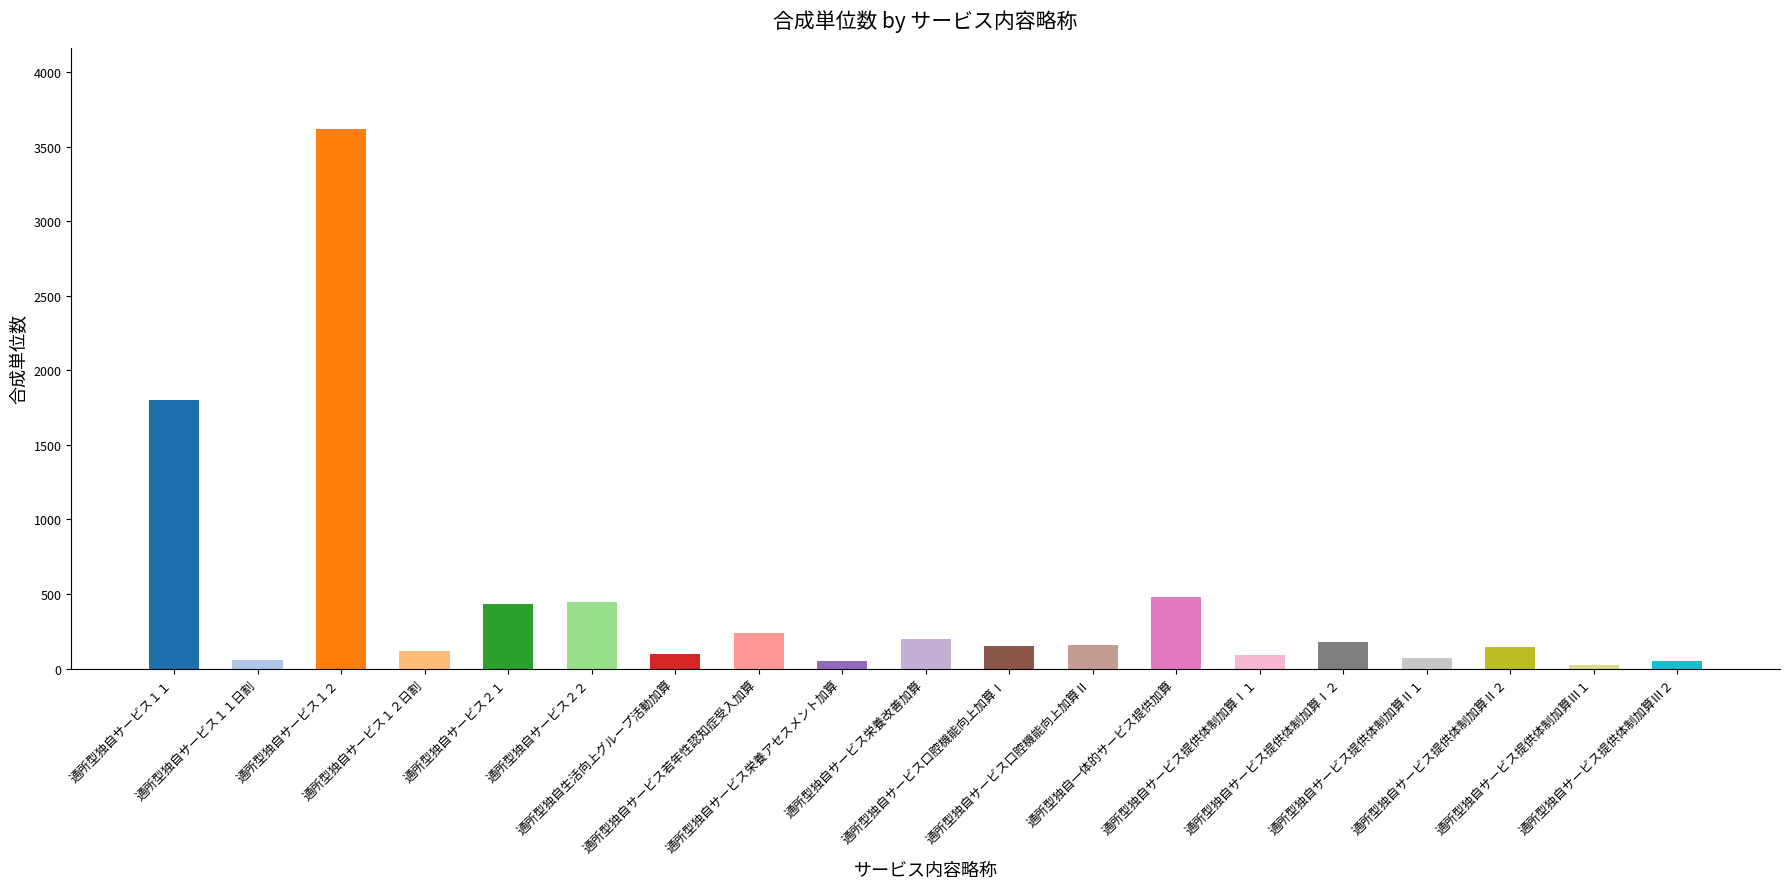

True or false: the data shows 150 at 通所型独自サービス口腔機能向上加算Ⅰ.

True